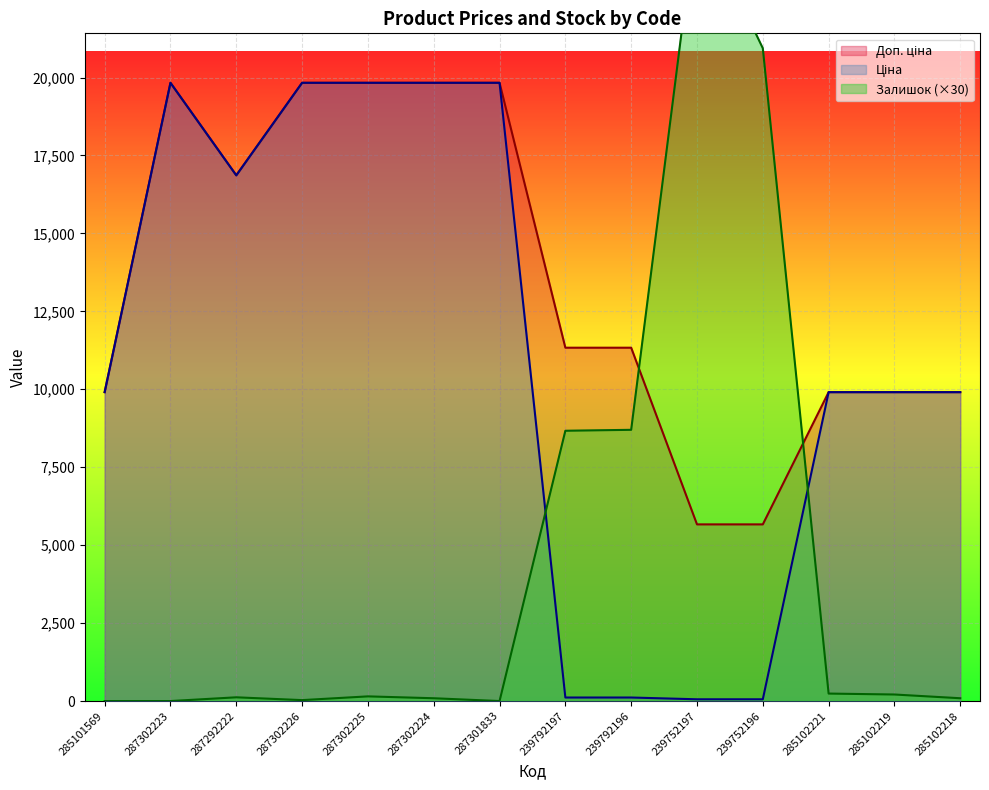

What is the label of the 11th point from the left?

239752196